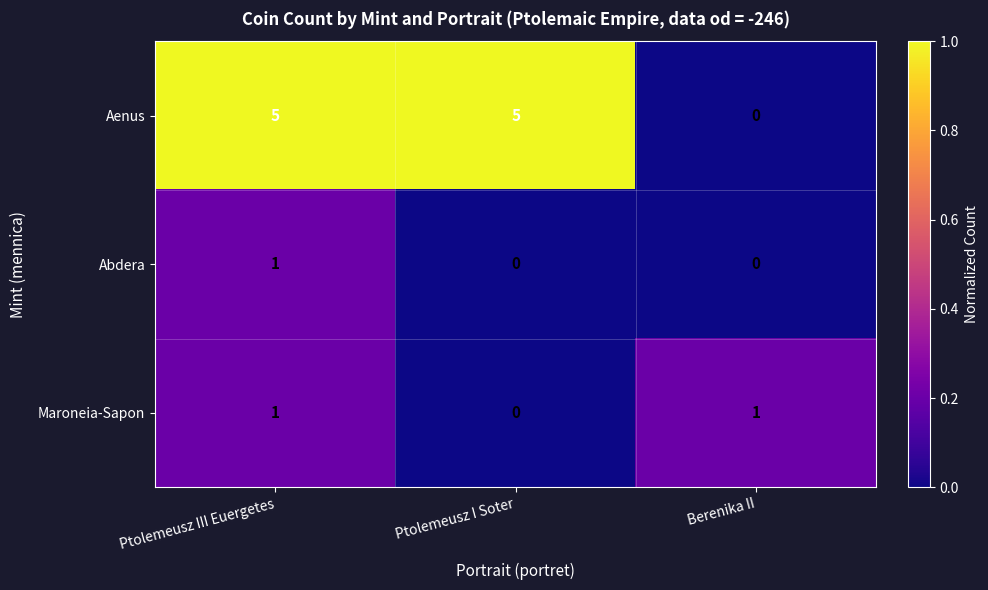

Count the Maroneia-Sapon values in the range 0 to 1.

3